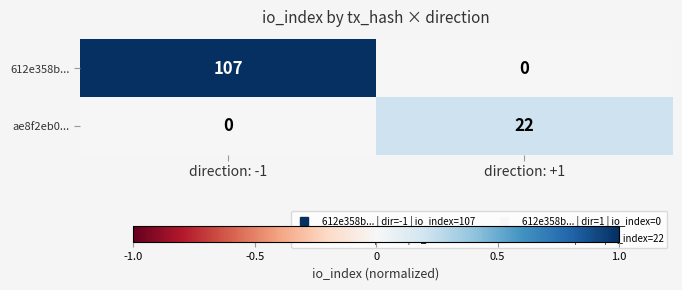

Rank the series by their average value, from highest to lowest.

612e358b..., ae8f2eb0...